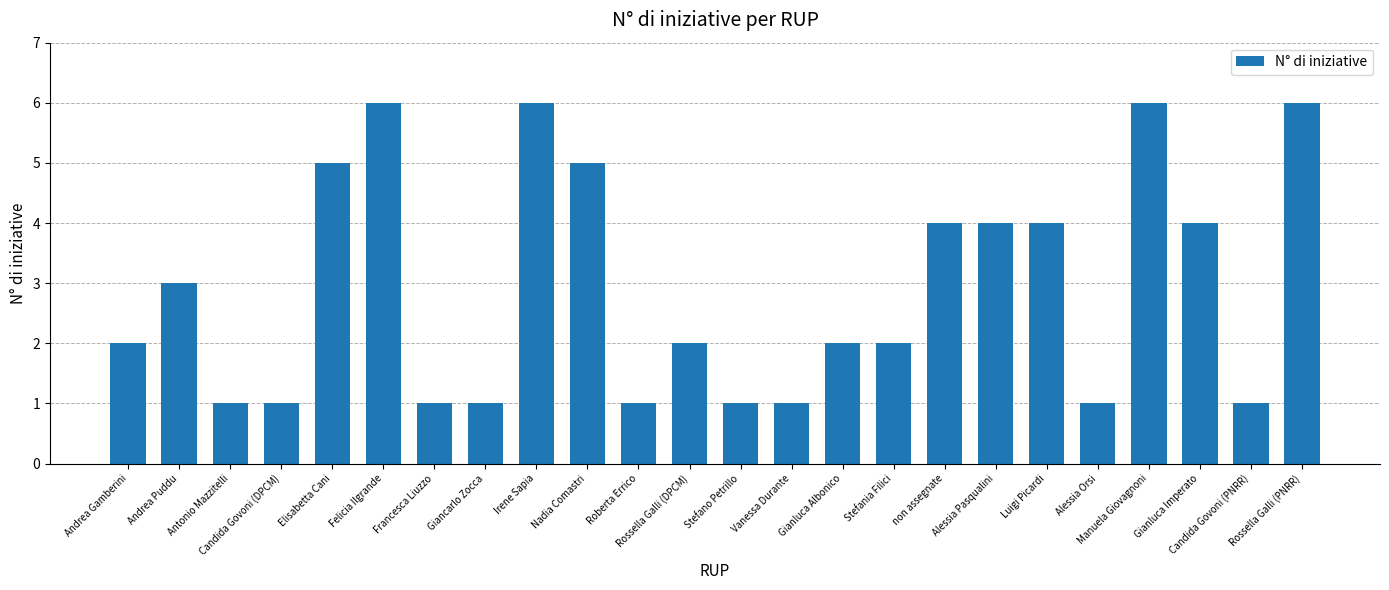

What is the greatest value displayed?

6